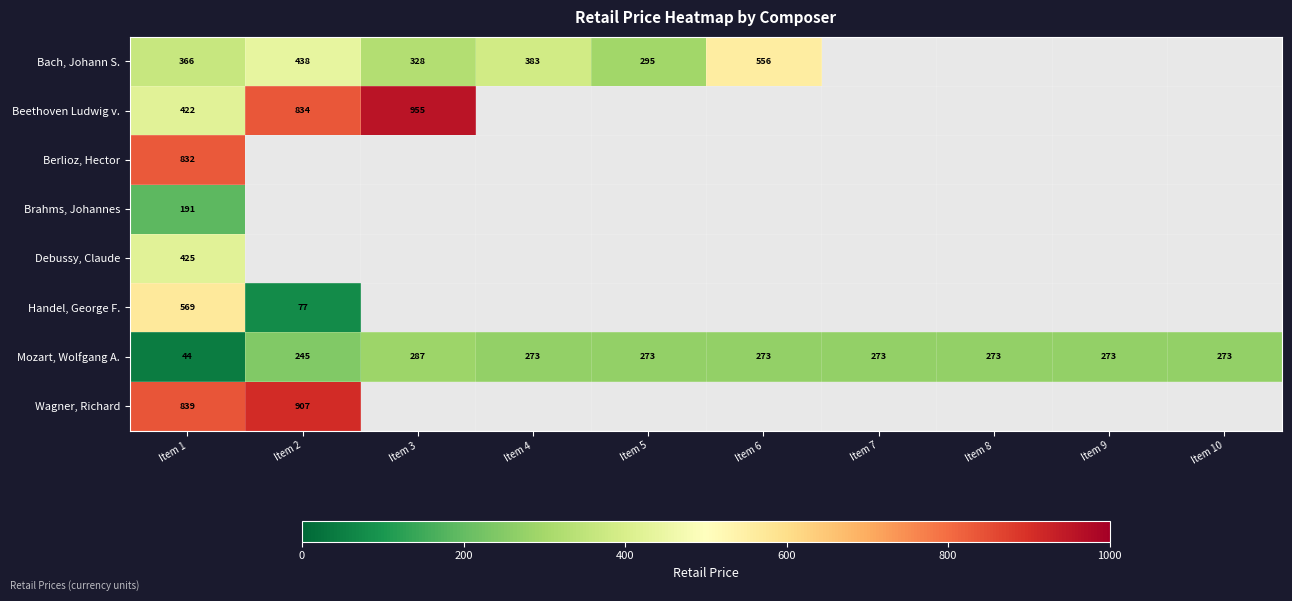

At which label does Mozart, Wolfgang A. first exceed 273?

Item 3